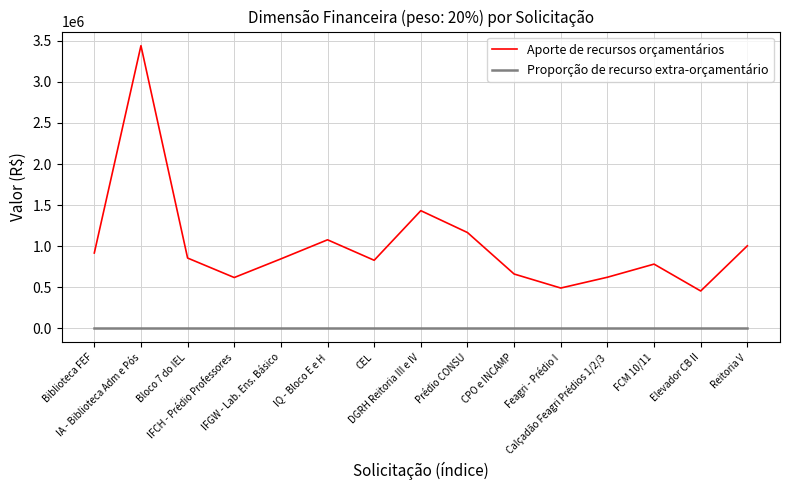

Is it true that Aporte de recursos orçamentários equals 872445.1 at Feagri - Prédio I?

False